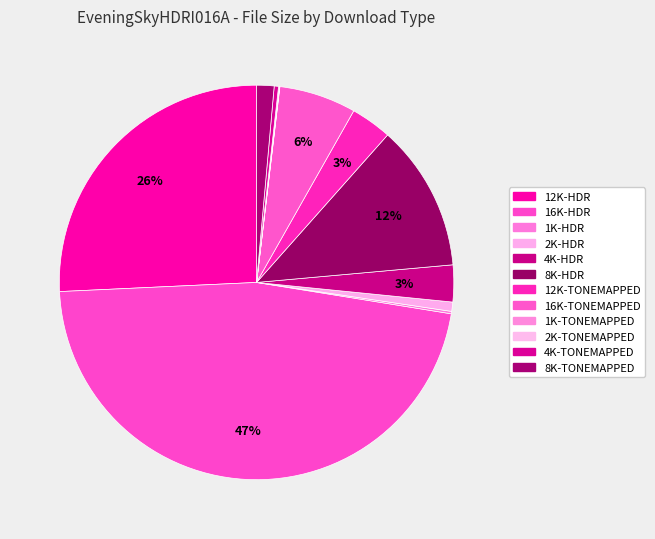

To the nearest percent, what is the difference between the largest and smallest slice percentages?

47%